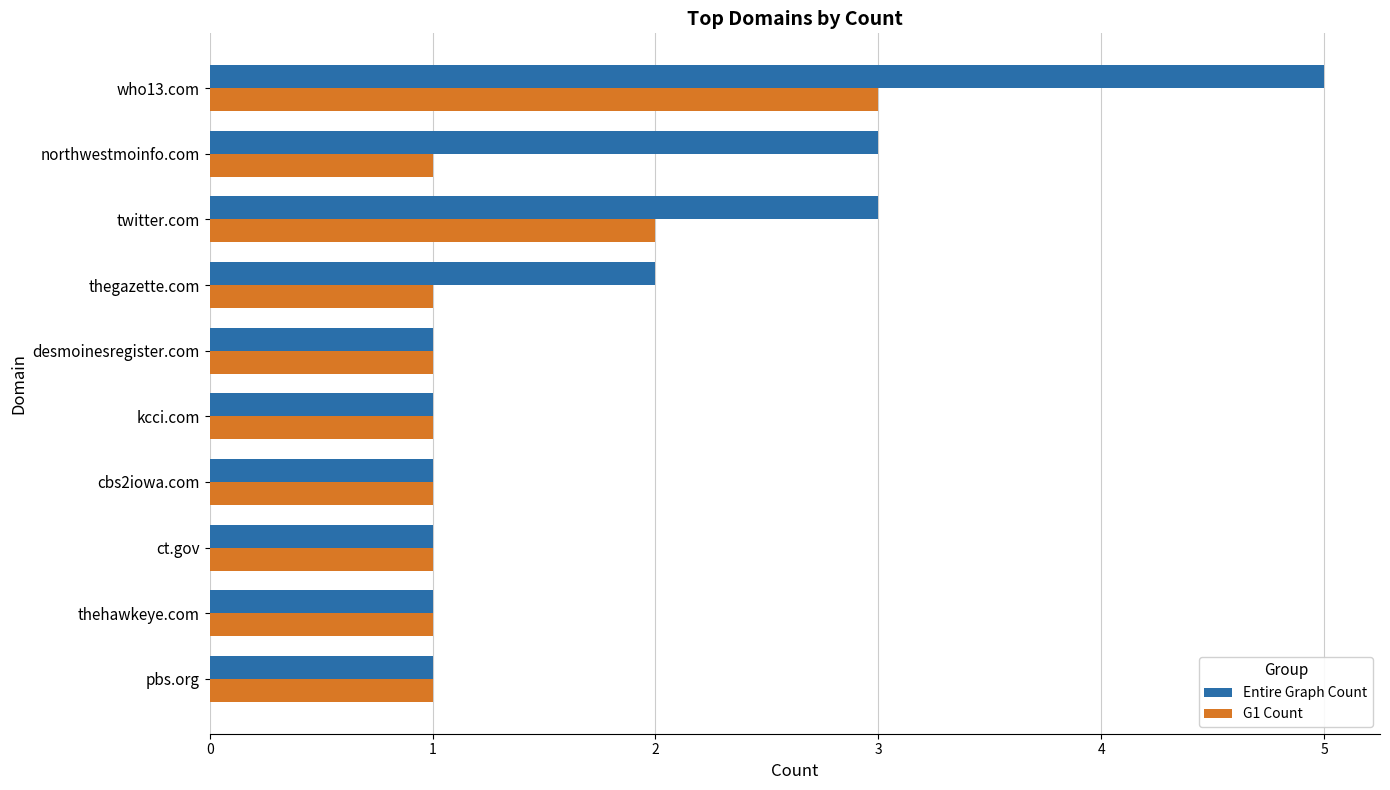

What is the minimum value shown in the chart?

1